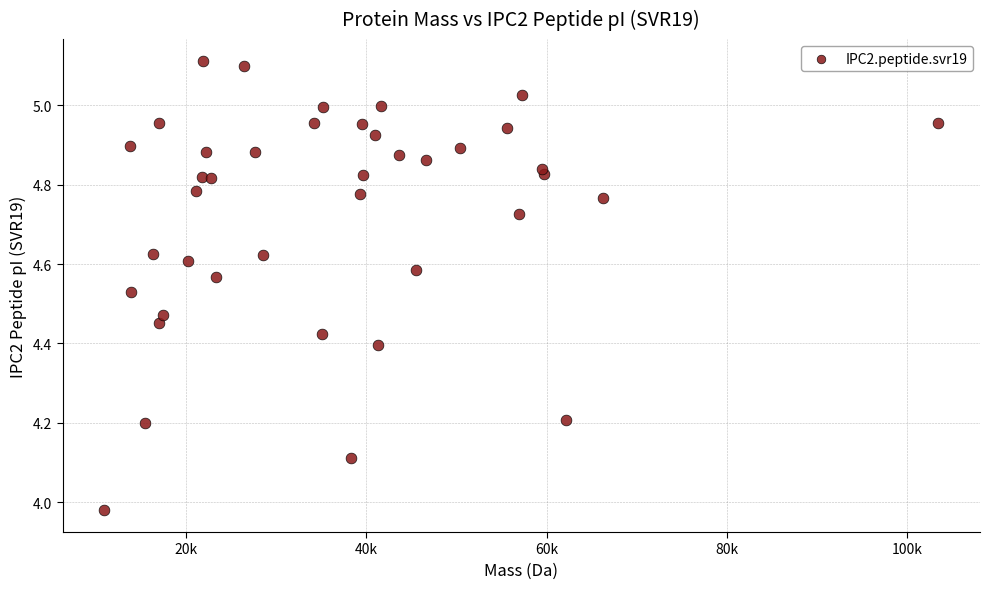

What is the range of X values (max minus min)?

92487.7